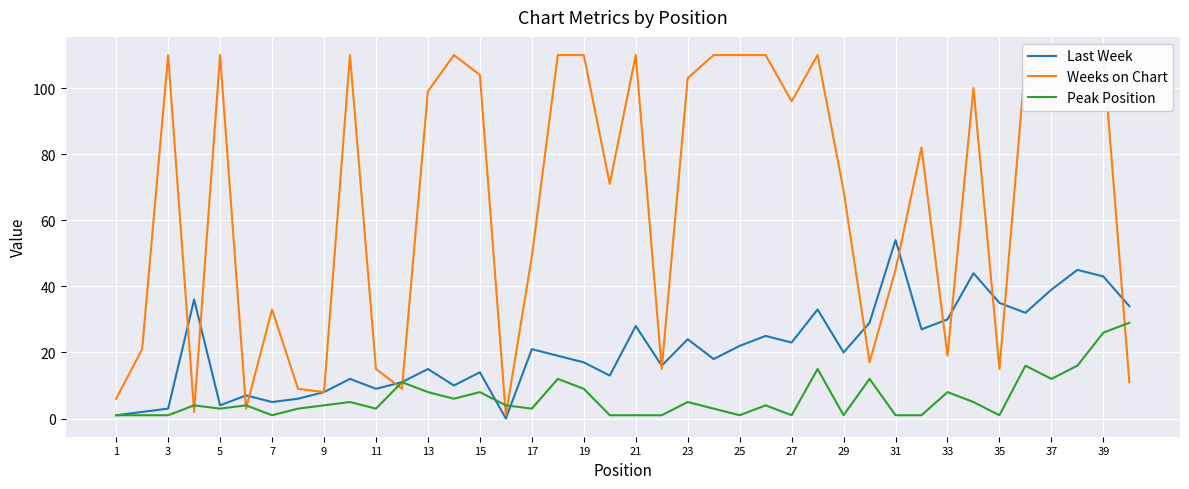

Is it true that Last Week equals 19 at 21?

False